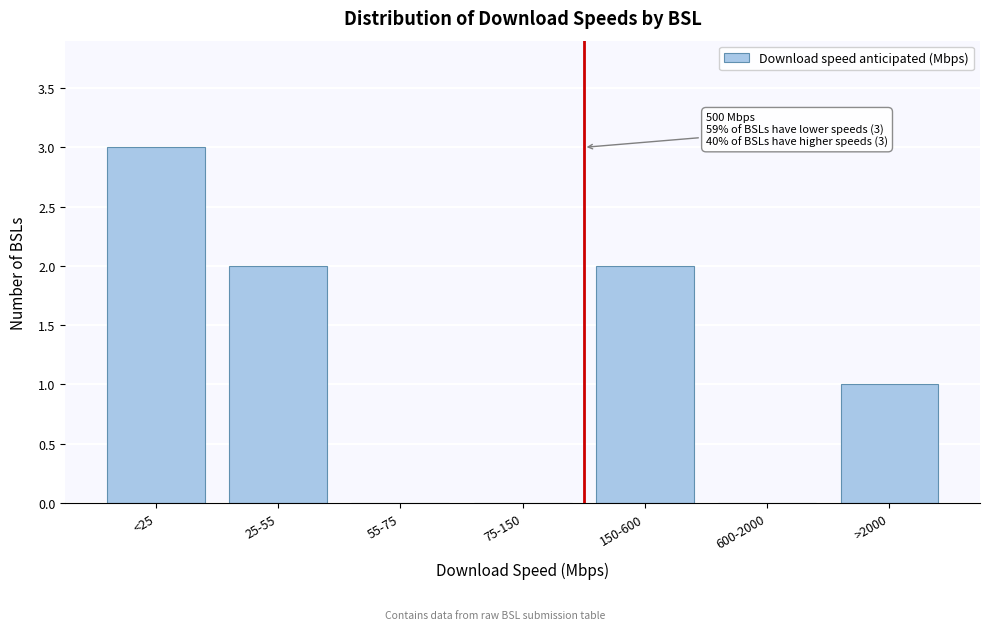

Reading right to left, what are all the values shown in this chart?

>2000=1	600-2000=0	150-600=2	75-150=0	55-75=0	25-55=2	<25=3